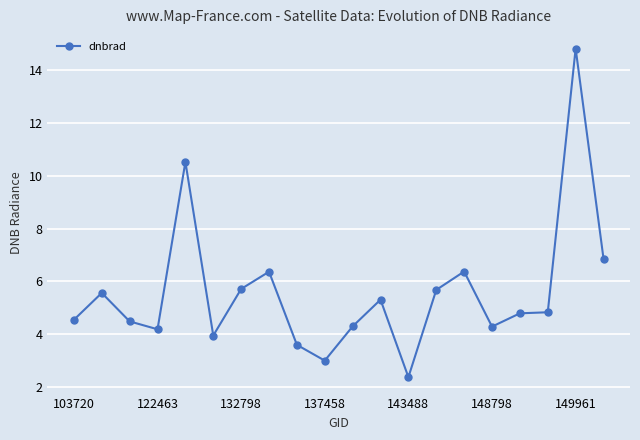

What is the greatest value displayed?

14.8